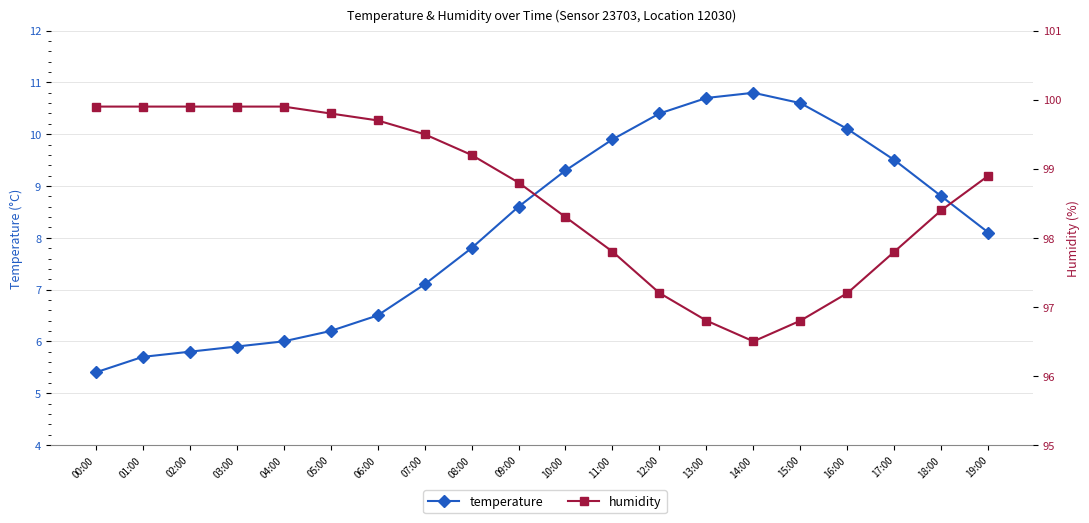

What is the sum of the humidity values at 03:00 and 02:00?

199.8